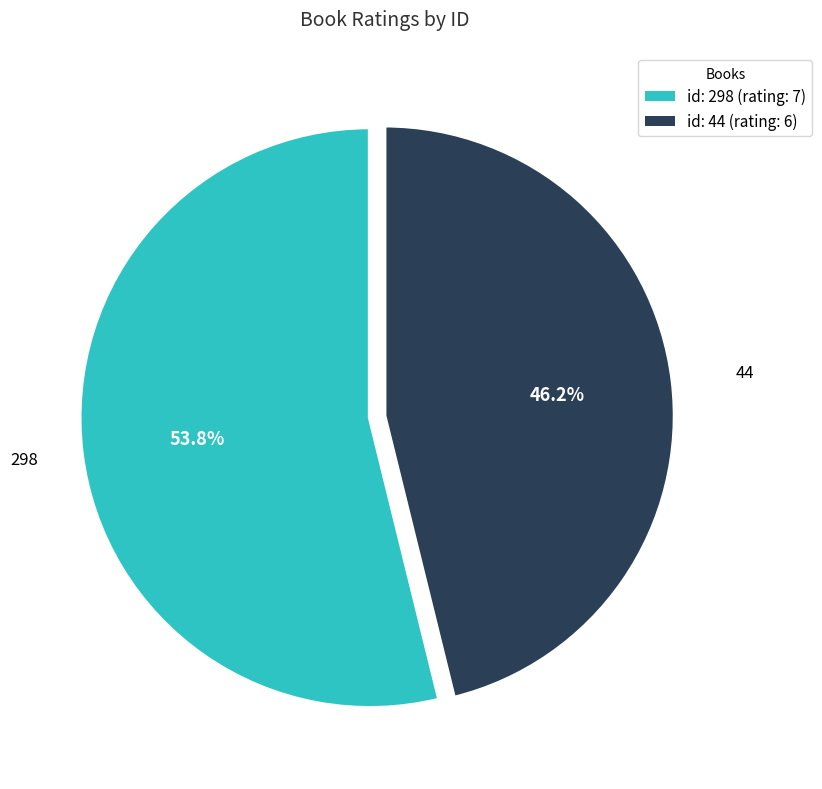

What portion of the pie excludes id: 298 (rating: 7)?

46.2%